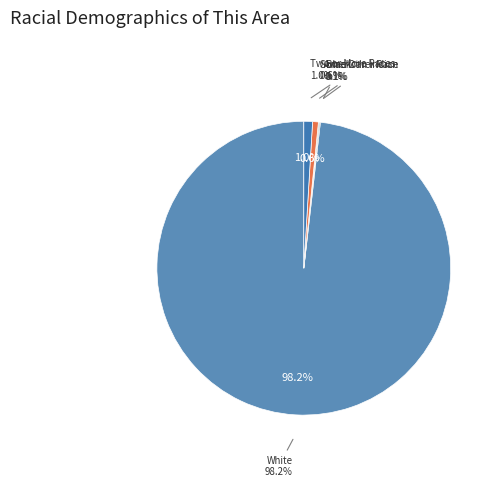

Rank the categories by value from lowest to highest.

Asian alone, Native Hawaiian and Other Pacific, Black or African American alone, American Indian and Alaska Native, Some Other Race alone, Two or More Races, White alone